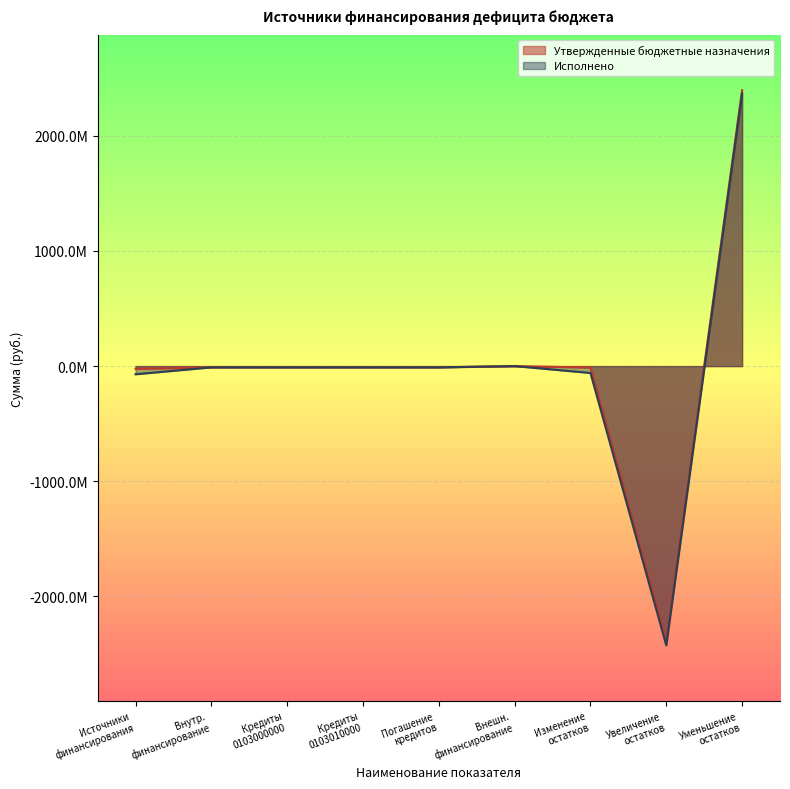

What are all the series names shown in the legend?

Утвержденные бюджетные назначения, Исполнено